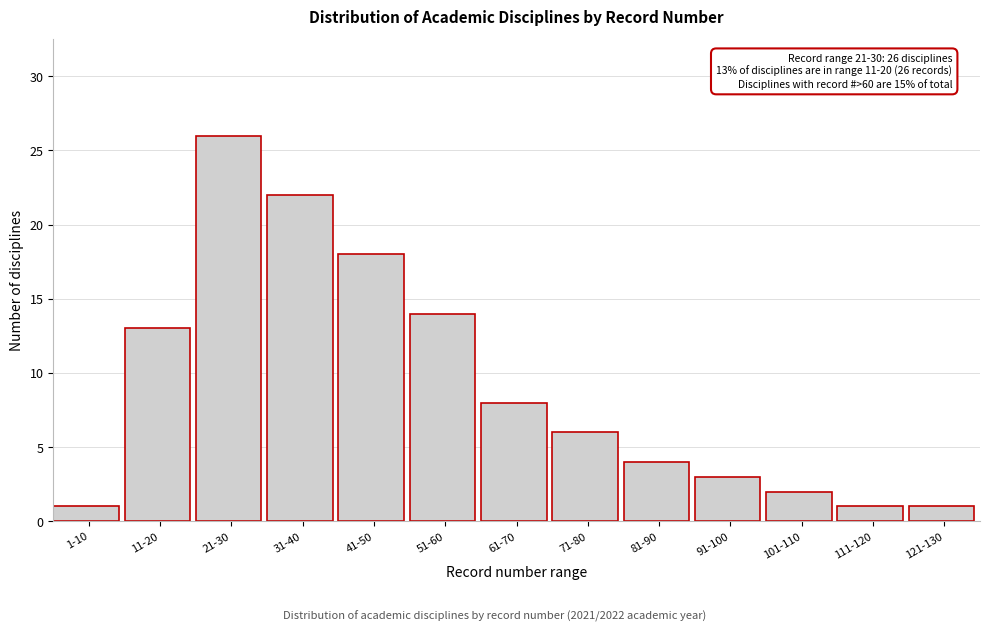

Reading left to right, list all the values displayed in this chart.

1-10=1	11-20=13	21-30=26	31-40=22	41-50=18	51-60=14	61-70=8	71-80=6	81-90=4	91-100=3	101-110=2	111-120=1	121-130=1